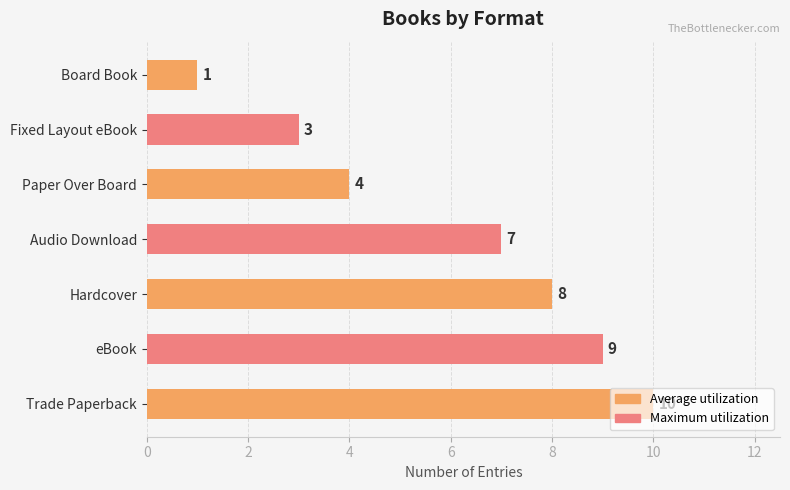

Rank the categories by value from lowest to highest.

Board Book, Fixed Layout eBook, Paper Over Board, Audio Download, Hardcover, eBook, Trade Paperback